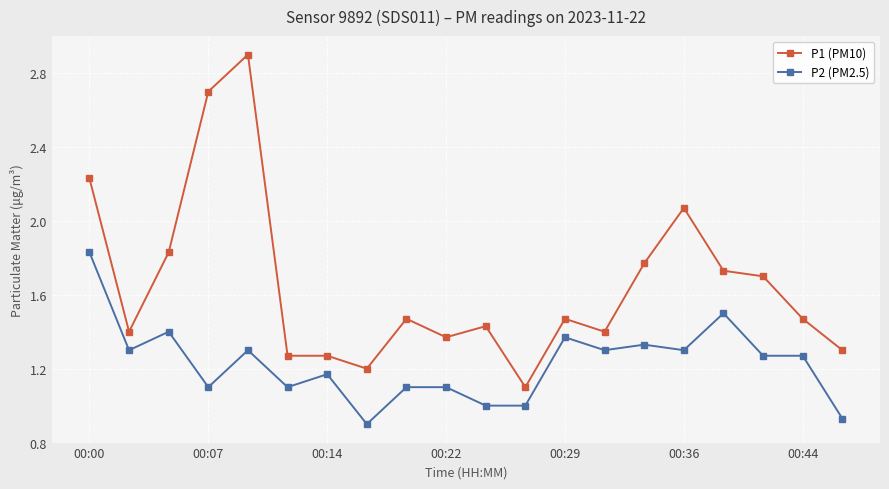

Rank the series by their average value, from lowest to highest.

P2 (PM2.5), P1 (PM10)